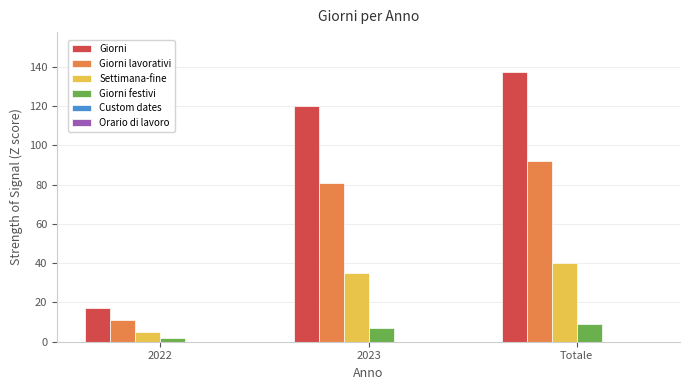

What is the label of the 1st bar from the left?

2022